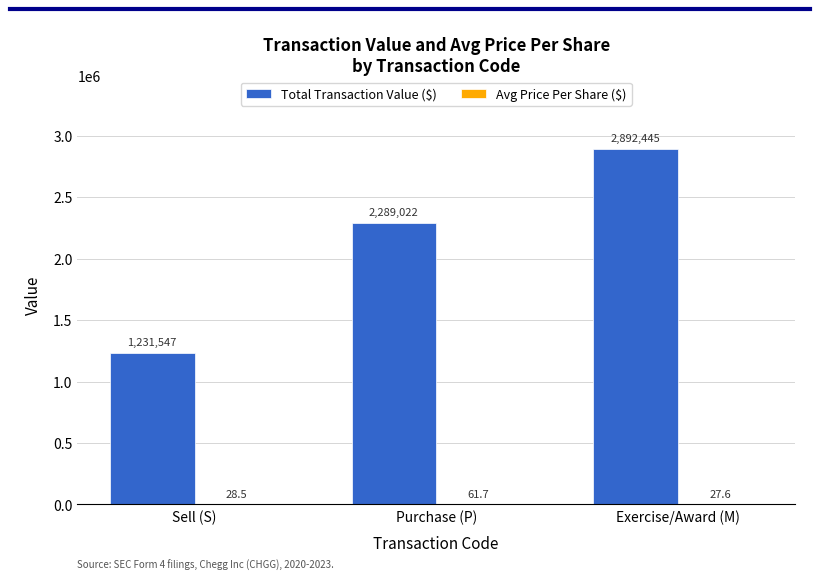

Which series has the widest spread of values?

Total Transaction Value ($)